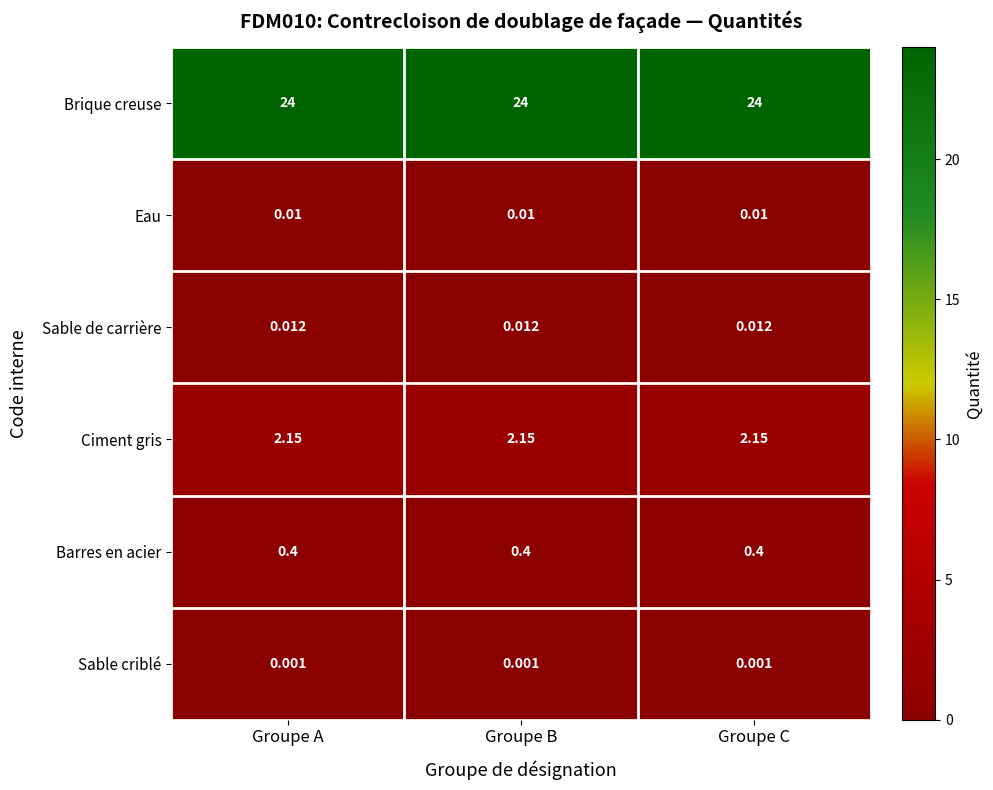

List the series in order of their peak value, highest first.

Brique creuse, Ciment gris, Barres en acier, Sable de carrière, Eau, Sable criblé